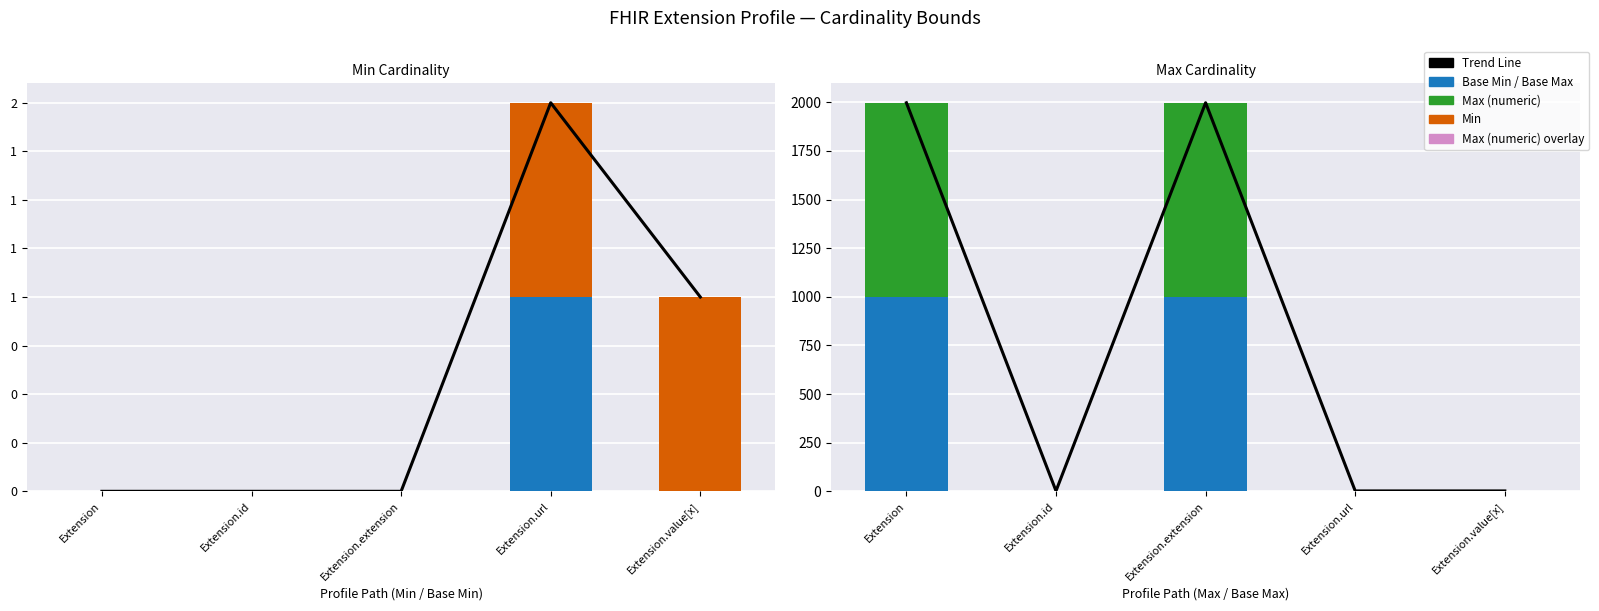

How many distinct data groups are displayed?

5